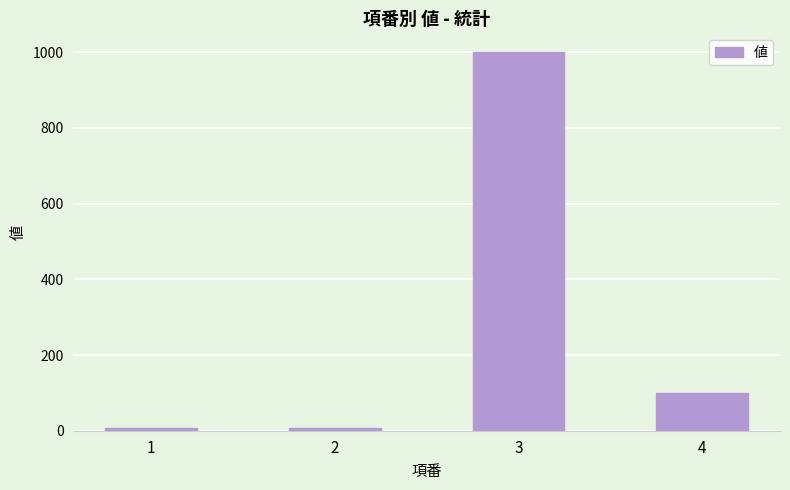

What is the difference between the maximum and minimum values?

994